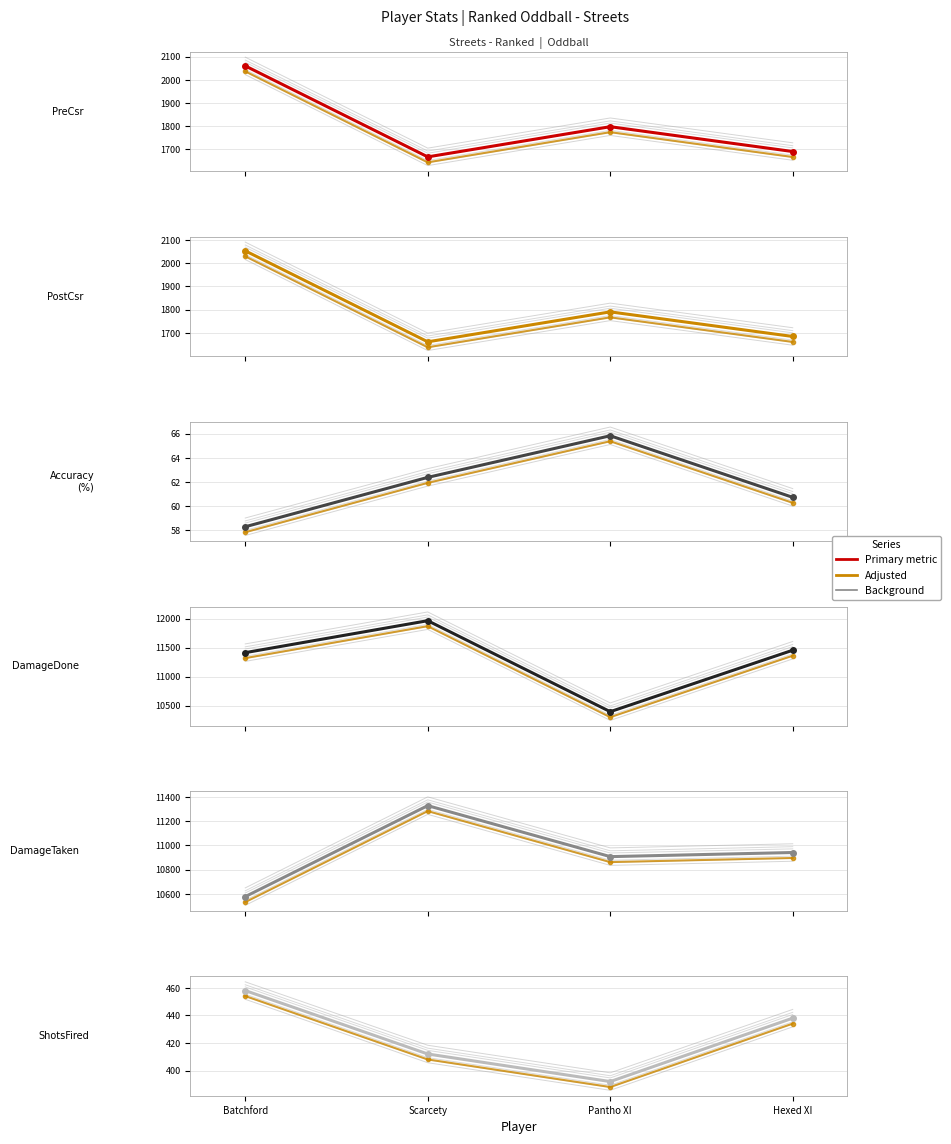

Read the PostCsr value at Hexed XI.

1699.7